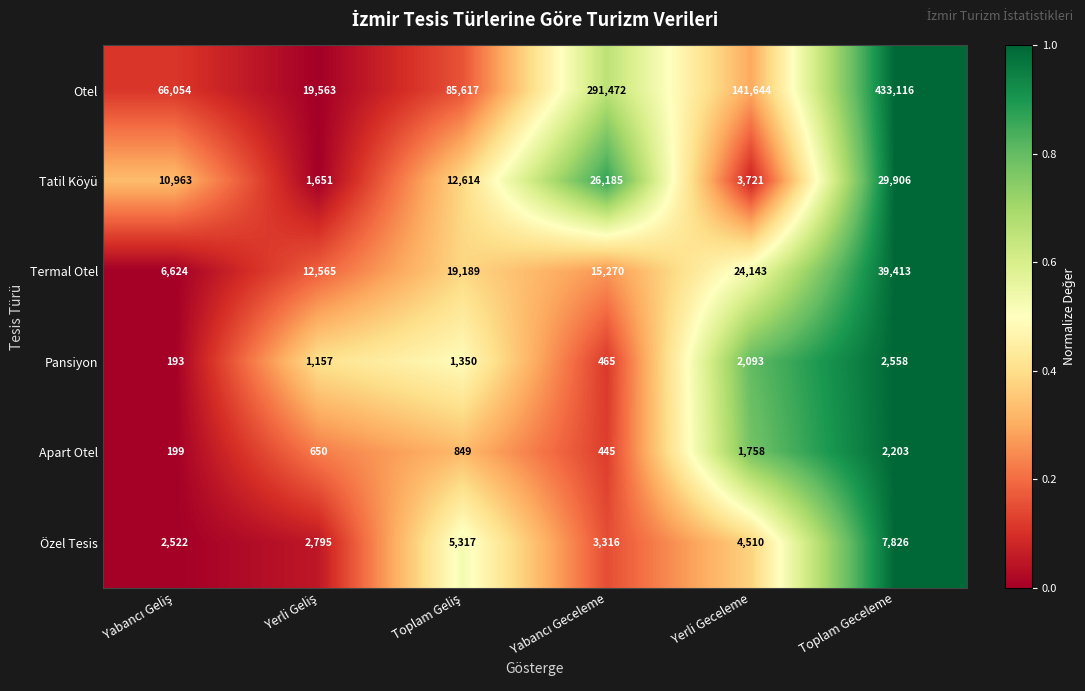

Is it true that Tatil Köyü equals 29906 at Toplam Geceleme?

True